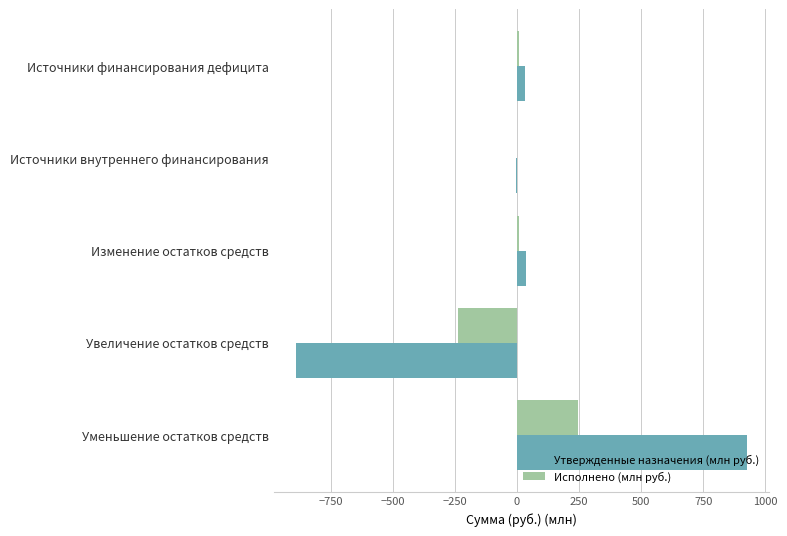

The Исполнено (млн руб.) series shows 0.0 at Источники внутреннего финансирования. True or false?

True